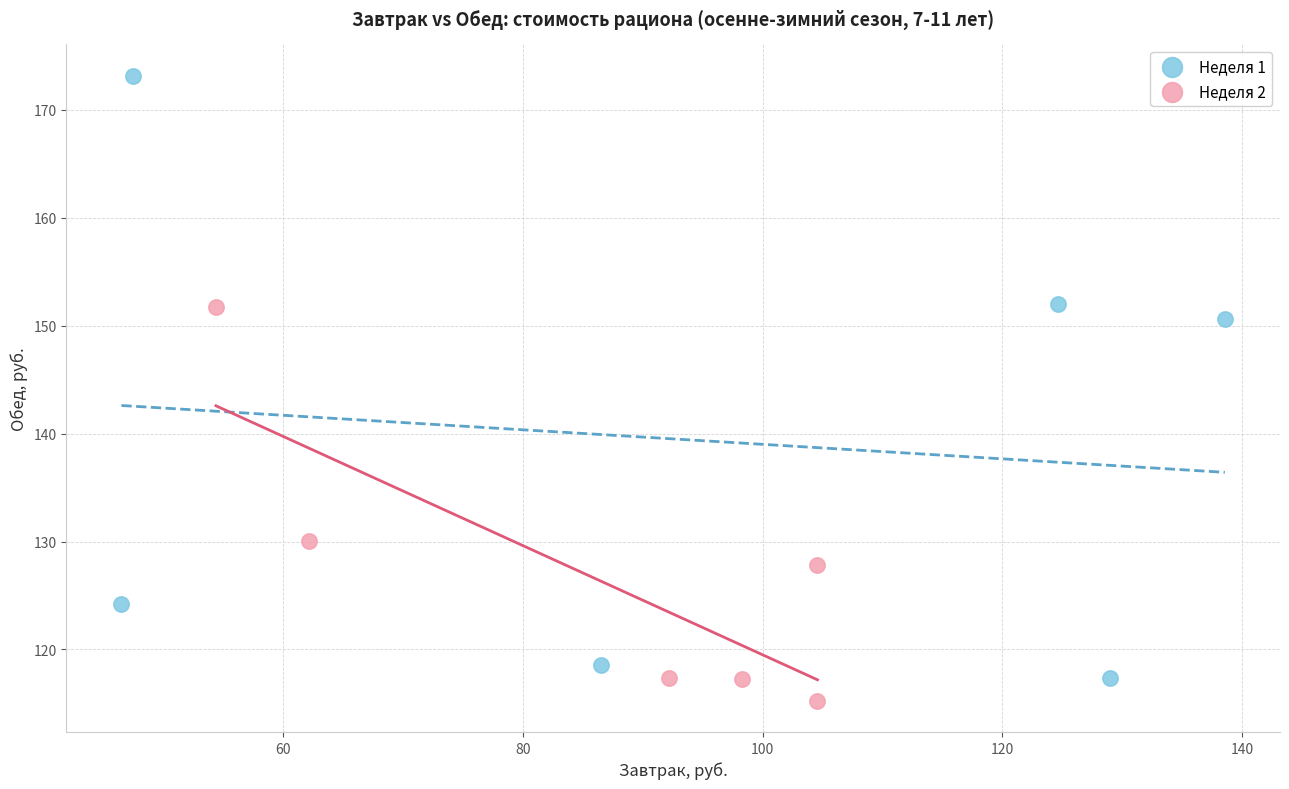

Which series has the largest Y range (max minus min)?

Неделя 1